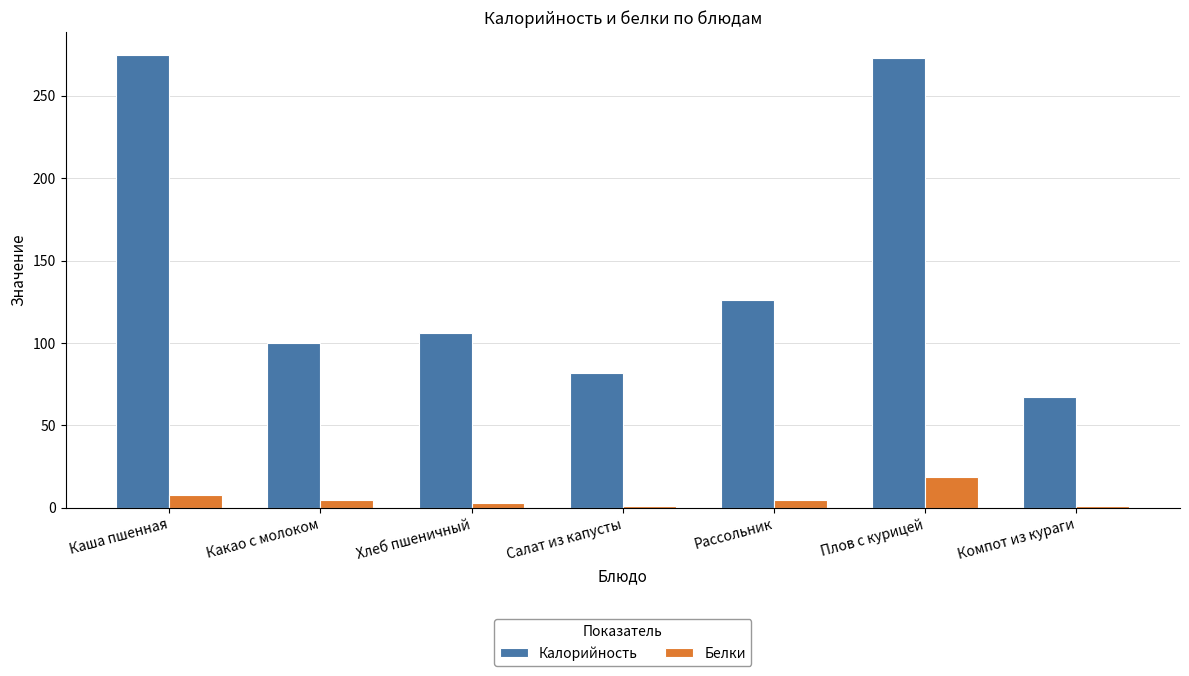

Where is Белки nearest to the value 10?

Каша пшенная